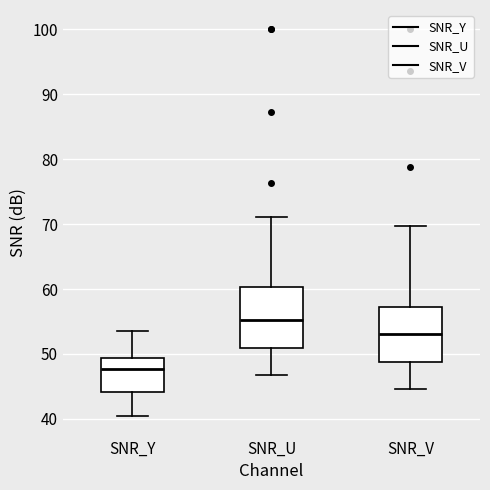

Where does the lower whisker of the box for SNR_Y end on the y-axis? The values are not printed on the chart, so give them approximately, as read against the axis.

40